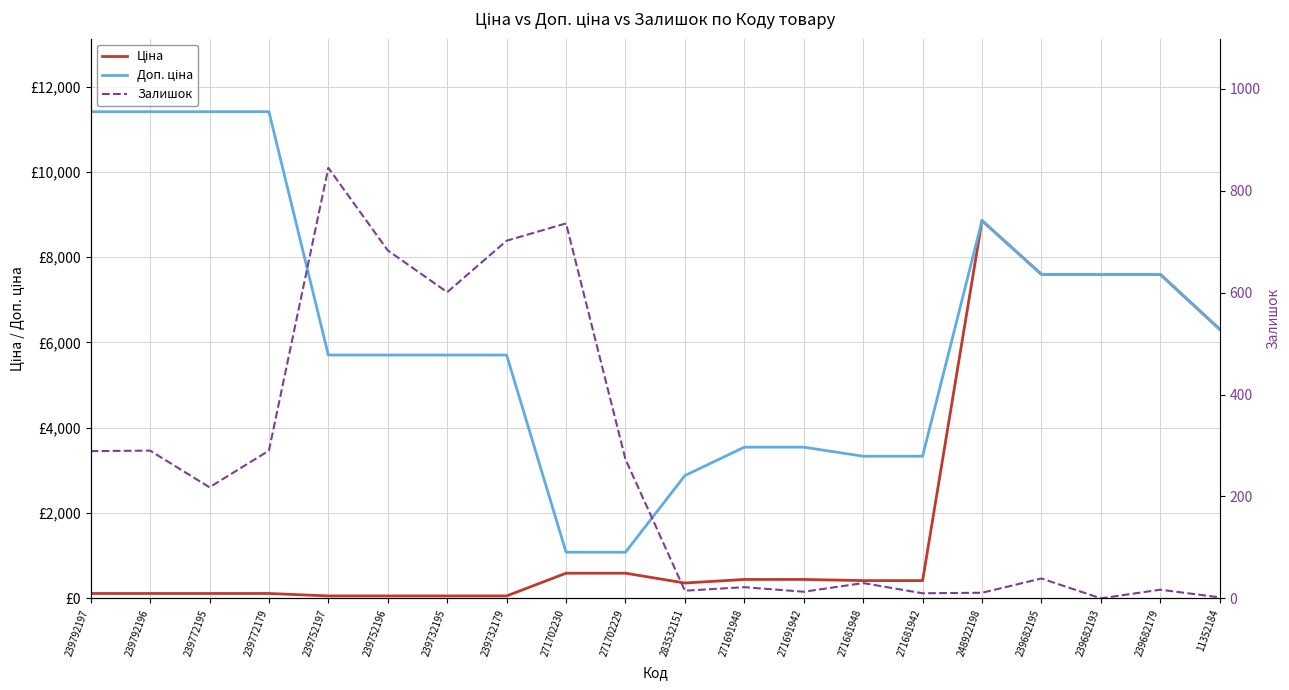

How many interior local peaks does the Доп. ціна series have?

1